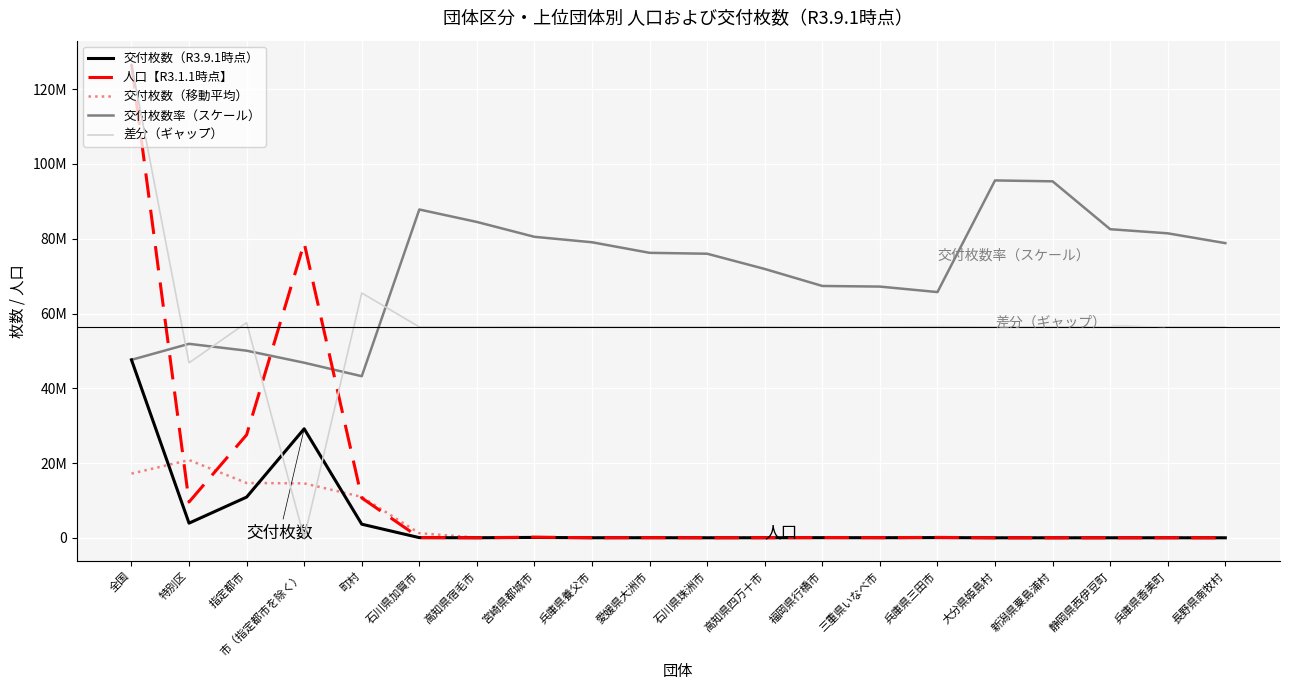

At which label does 差分（ギャップ） reach its peak?

全国